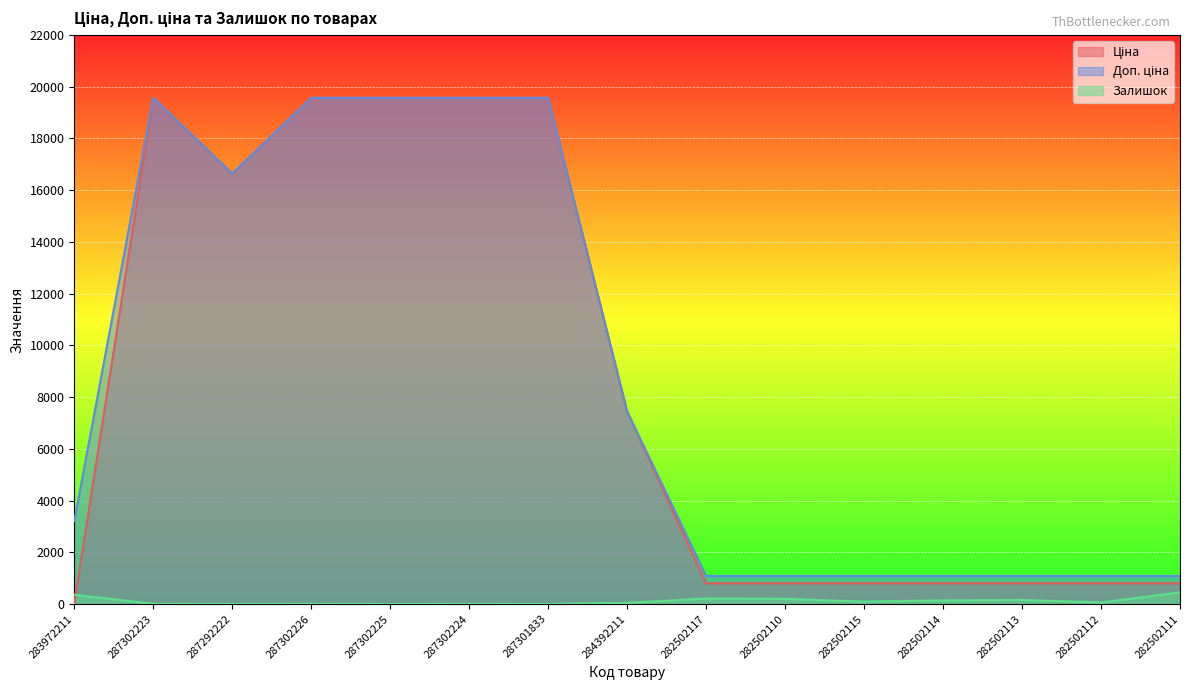

Rank the series by their maximum value, from highest to lowest.

Ціна, Доп. ціна, Залишок